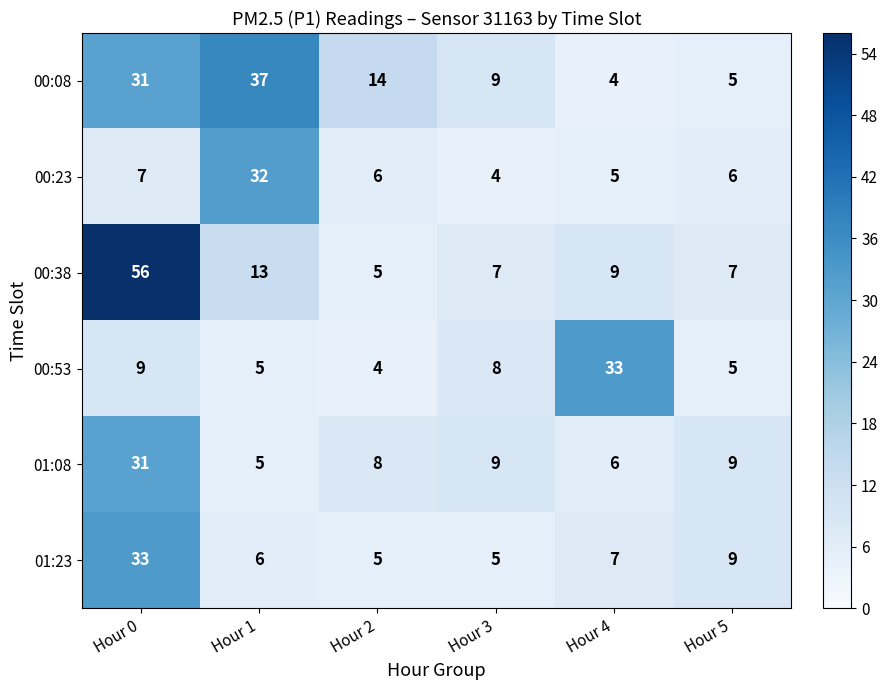

What is the maximum value shown in the chart?

56